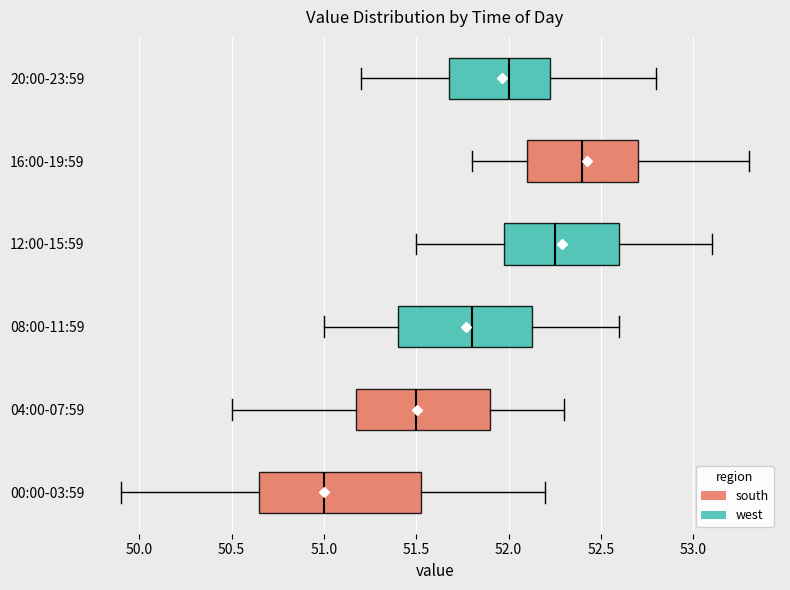

Which box has the furthest to the right median line?

16:00-19:59